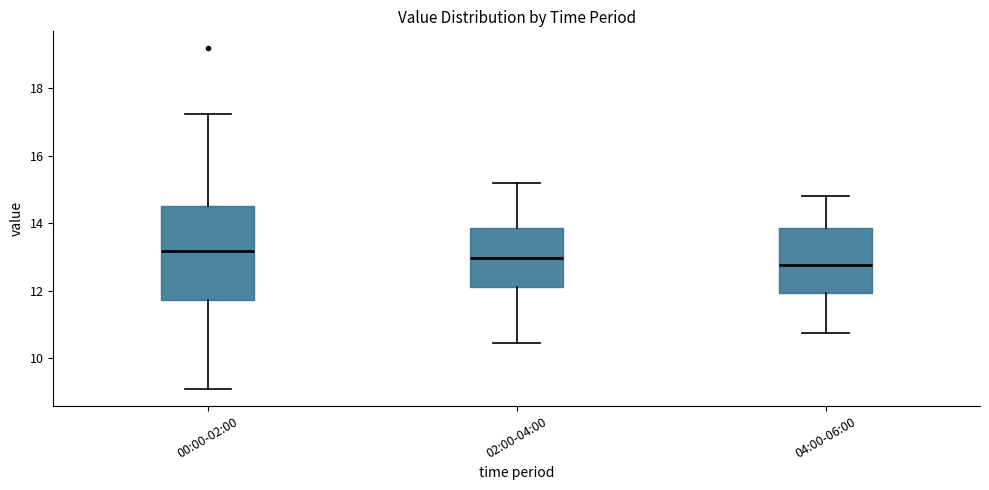

Where does the upper whisker of the box for 04:00-06:00 end on the y-axis? The values are not printed on the chart, so give them approximately, as read against the axis.

14.8